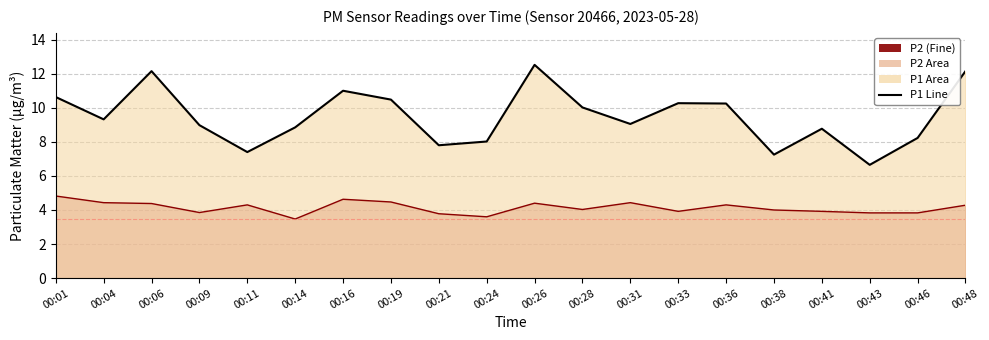

How many data points in P1 line are above 9?

11